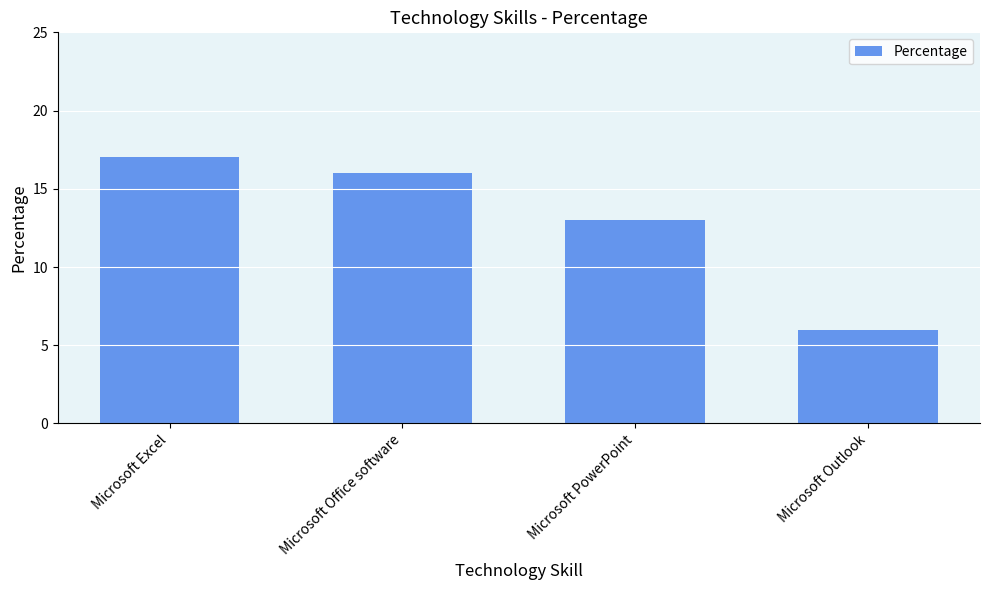

Where is the data nearest to the value 11?

Microsoft PowerPoint